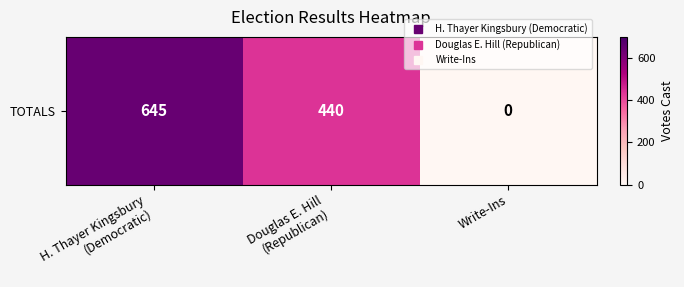

What is the sum of the values at Douglas E. Hill
(Republican) and Write-Ins?

440